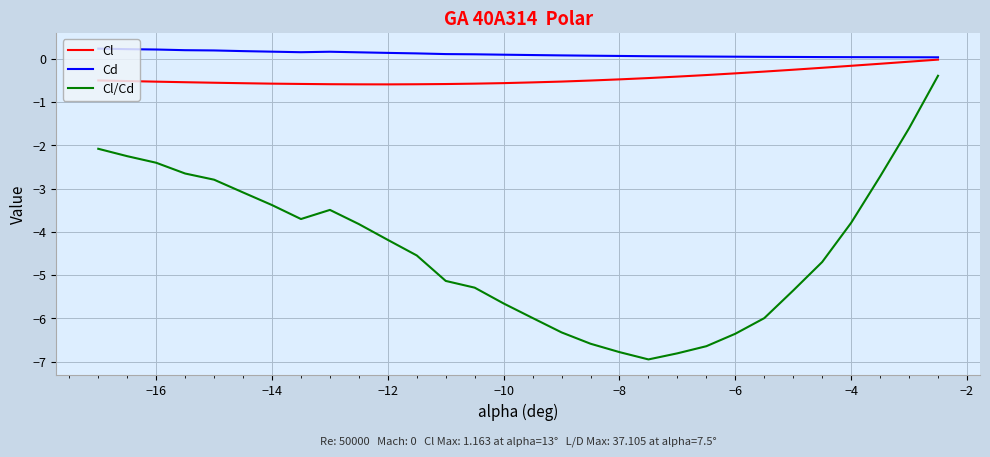

Which series has the largest total across all categories?

Cd